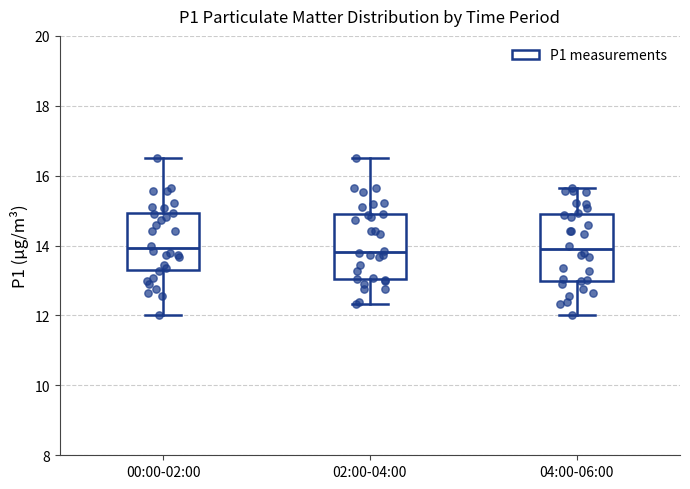

Reading left to right, read every box against the y-axis: the position of its median line, the range the box covers, and the ends of its whiskers. The values are not printed on the chart, so give them approximately, as read against the axis.

00:00-02:00: median 14.0, box 13.2 to 15.0, whiskers 12.0 to 16.6
02:00-04:00: median 13.8, box 13.0 to 14.8, whiskers 12.4 to 16.6
04:00-06:00: median 14.0, box 13.0 to 15.0, whiskers 12.0 to 15.6